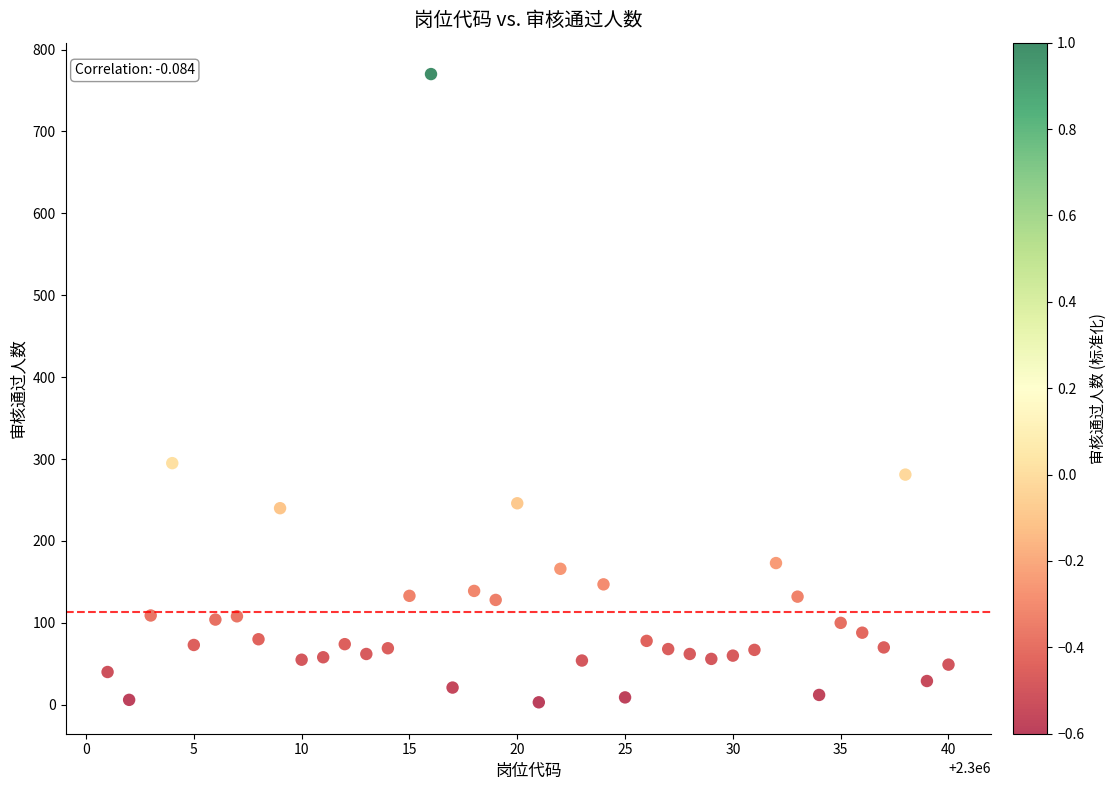

What Y value in the scatter plot is closest to 386?

295